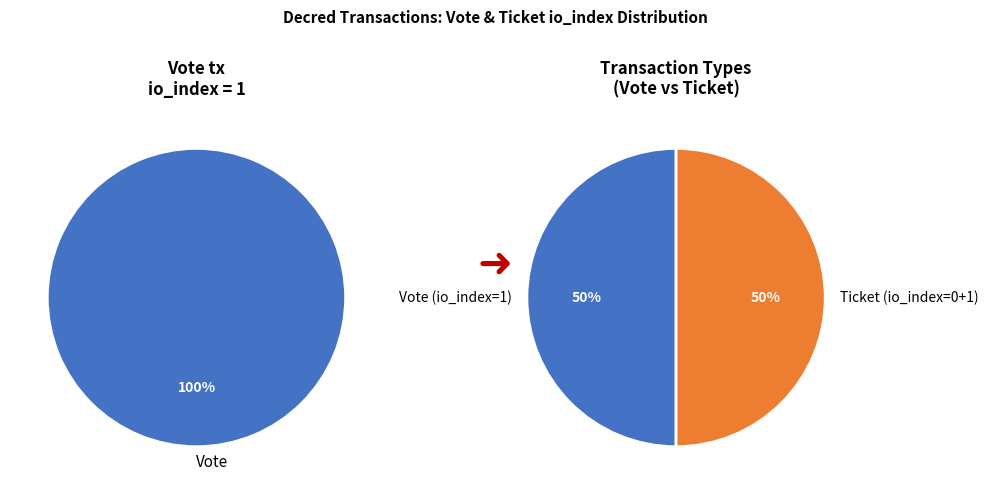

Is it true that Vote is 100% of the pie?

True